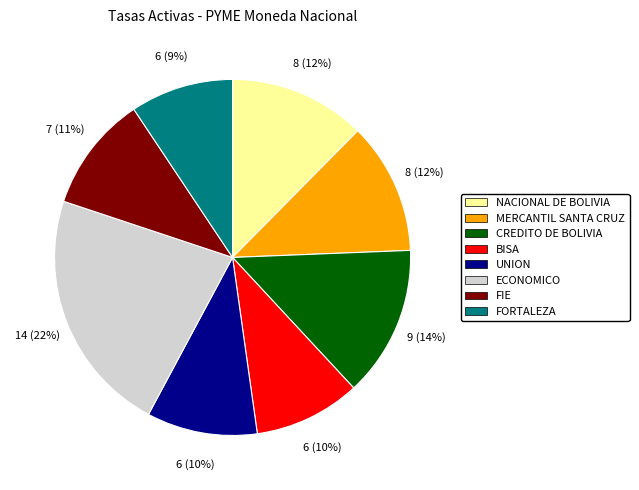

To the nearest percent, what percentage of the pie is BISA?

10%